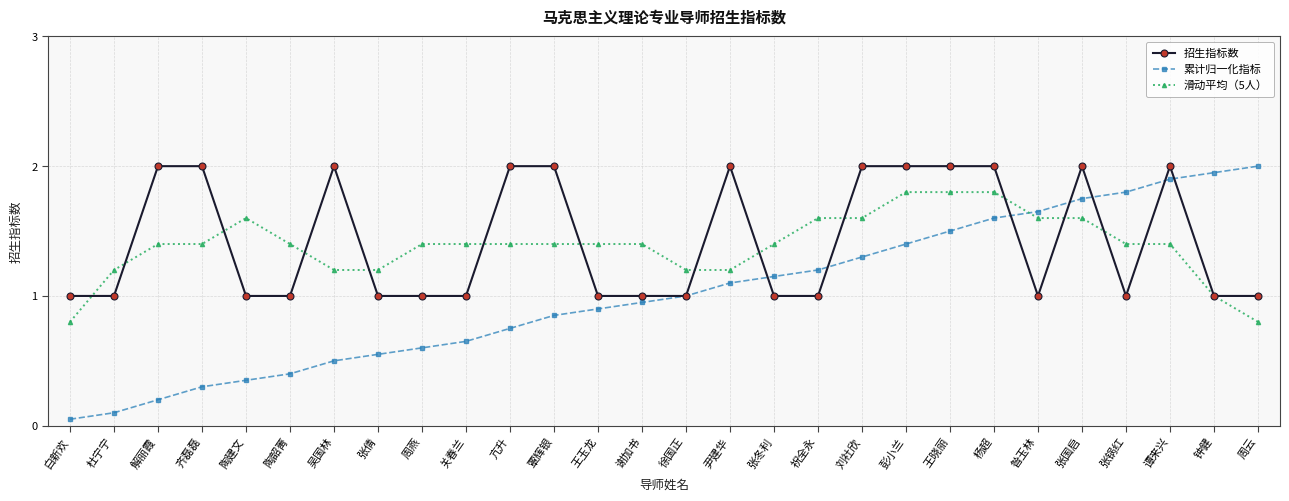

The 滑动平均（5人） series shows 1.4 at 解丽霞. True or false?

True